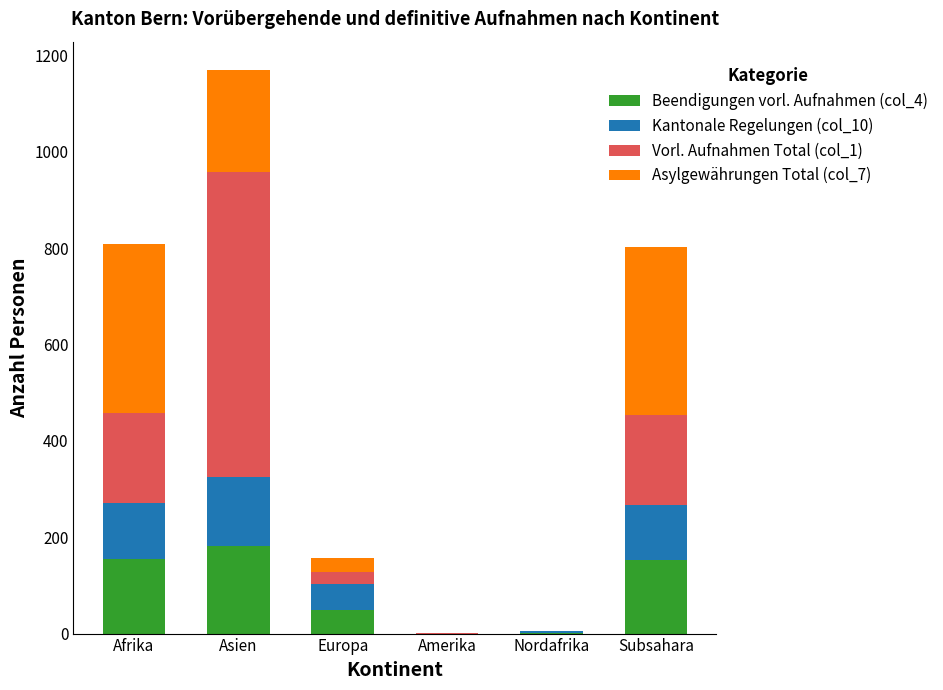

At which category is the sum across all series the highest?

Asien